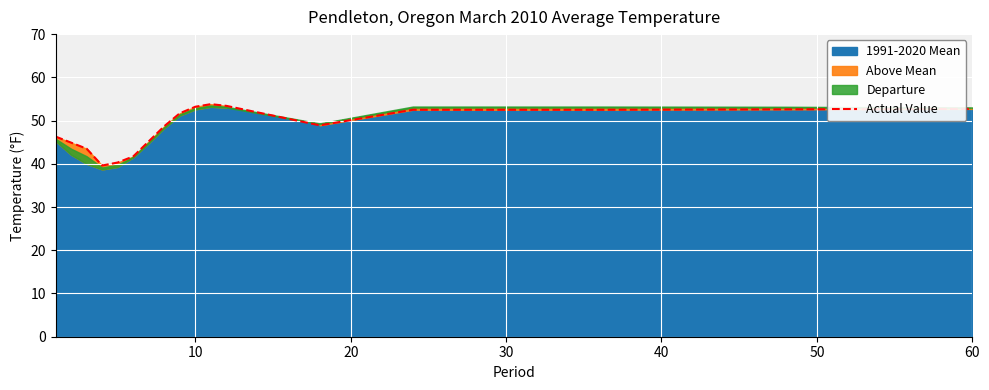

What is the sum of all values?

821.5